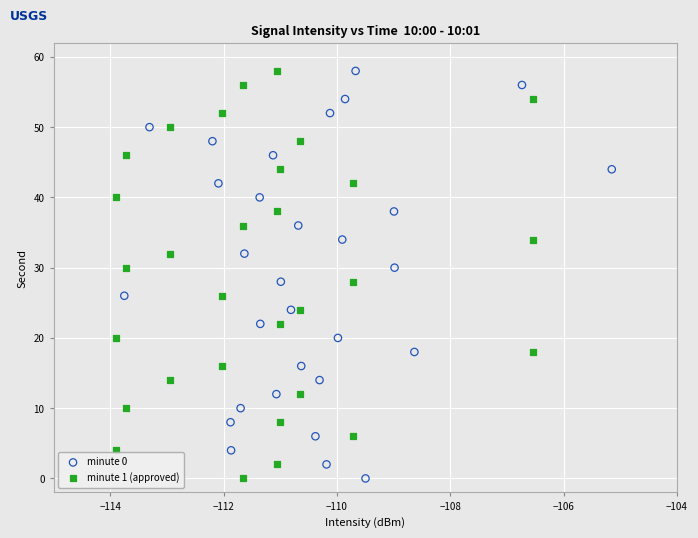

What are all the series names shown in the legend?

minute 0, minute 1 (approved)